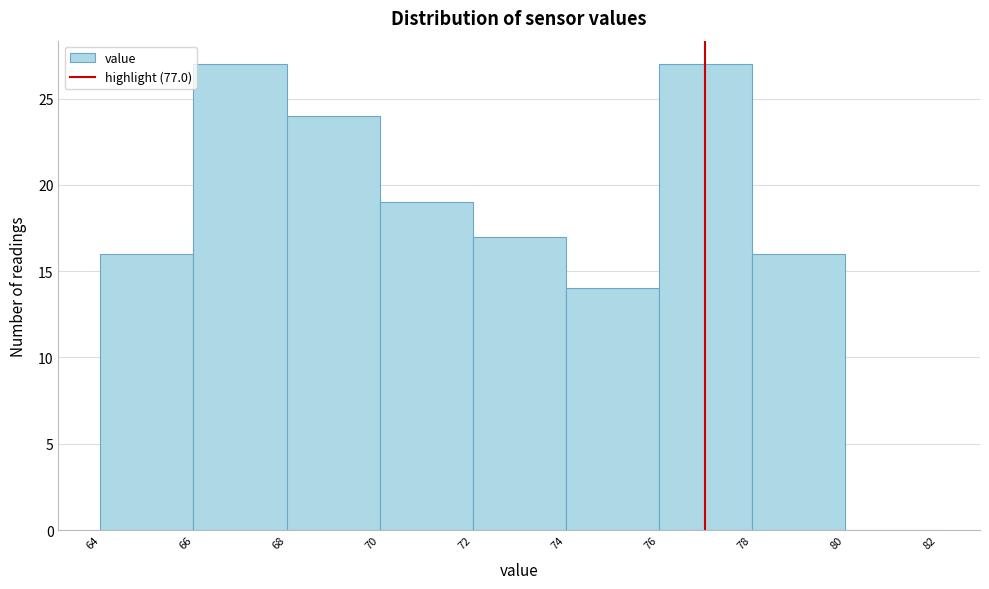

How tall is the bar that spans 76 to 78 on the x-axis? The values are not printed on the chart, so give them approximately, as read against the axis.

27